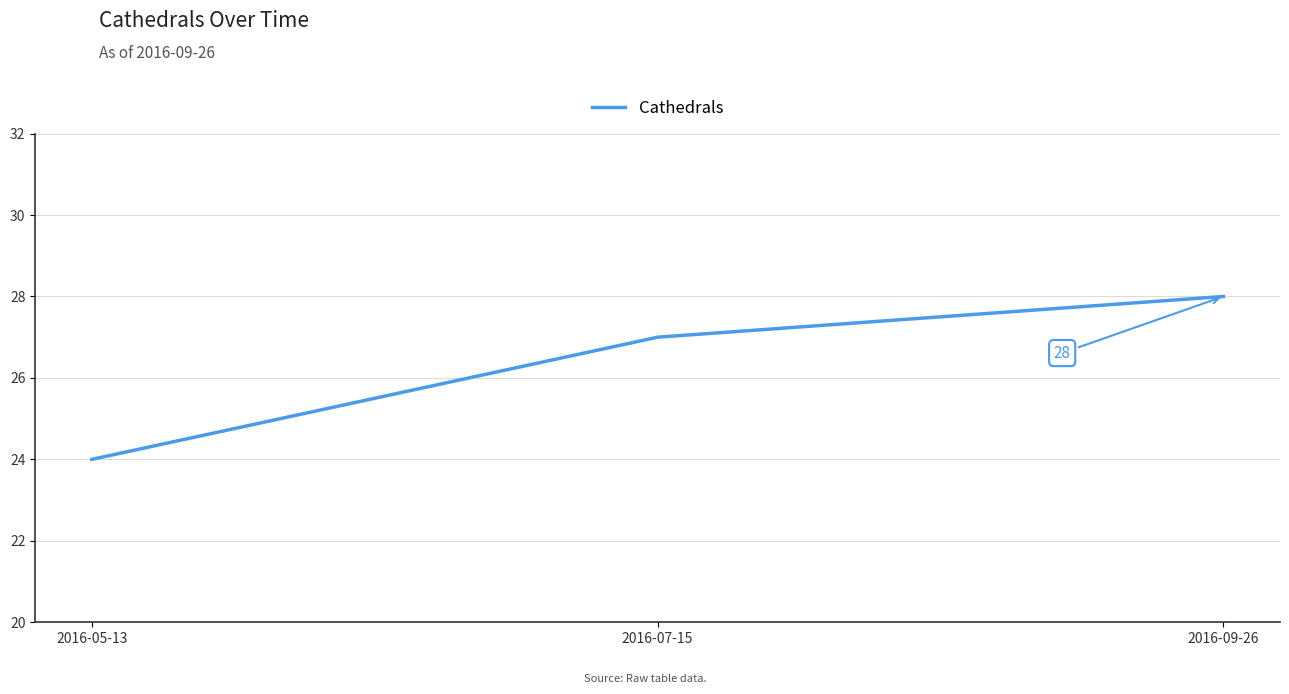

Which has a higher value, 2016-07-15 or 2016-09-26?

2016-09-26